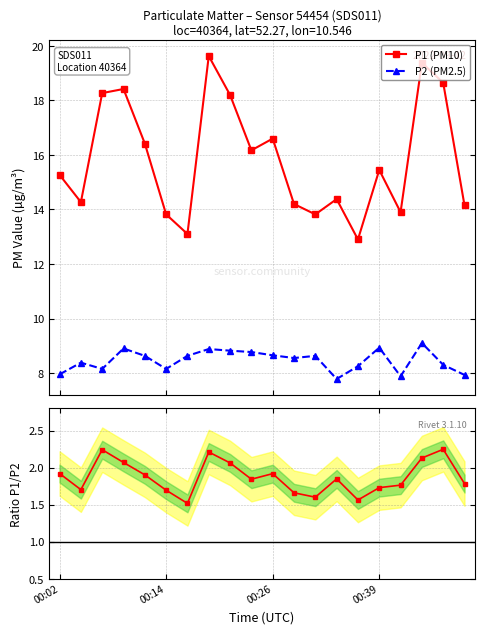

True or false: P1 (PM10) has more than 1 interior local peaks.

True